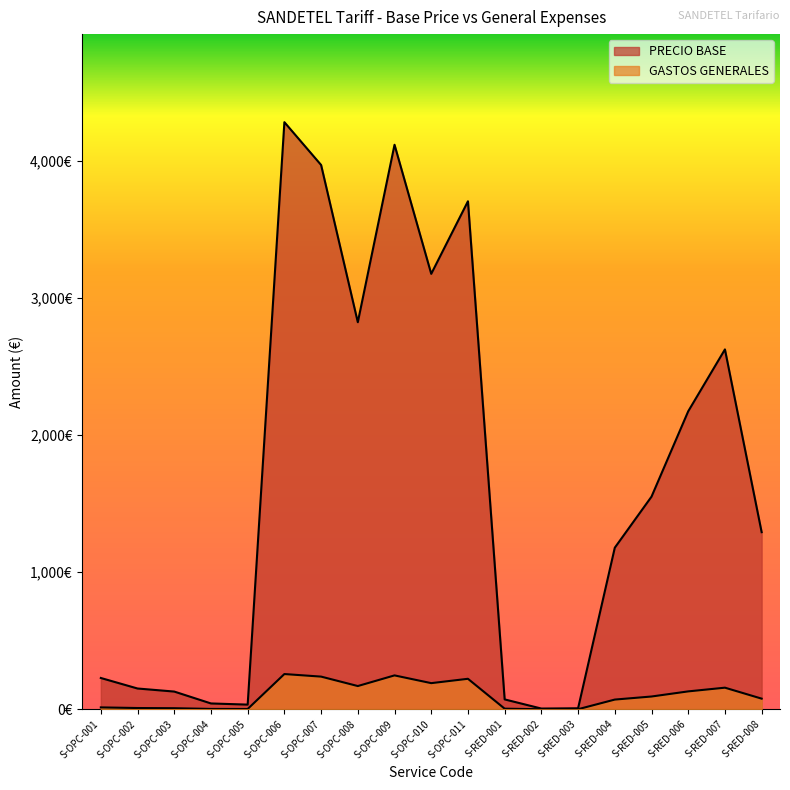

How many values in the GASTOS GENERALES series exceed 77?

10